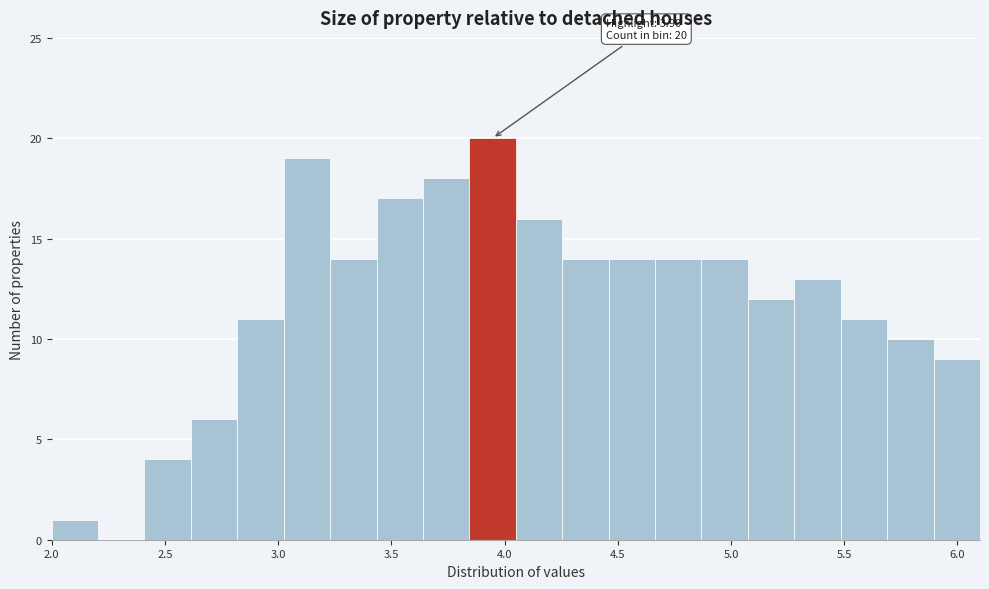

Which range on the x-axis has the tallest bar?

3.845 to 4.050